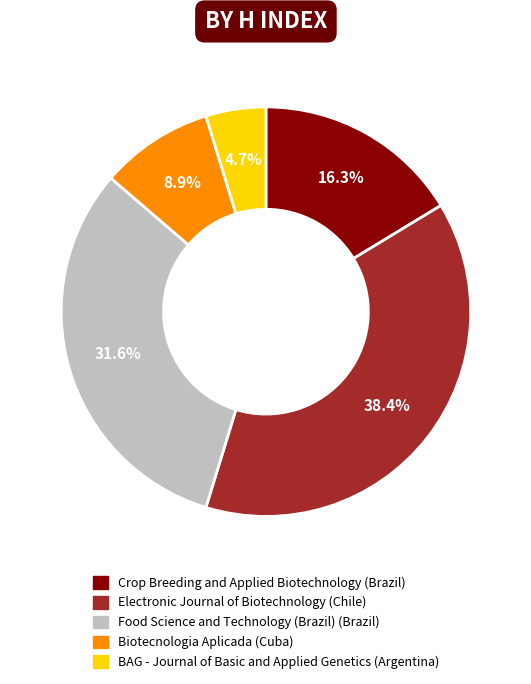

Which has a higher value, Crop Breeding and Applied Biotechnology or Biotecnologia Aplicada?

Crop Breeding and Applied Biotechnology